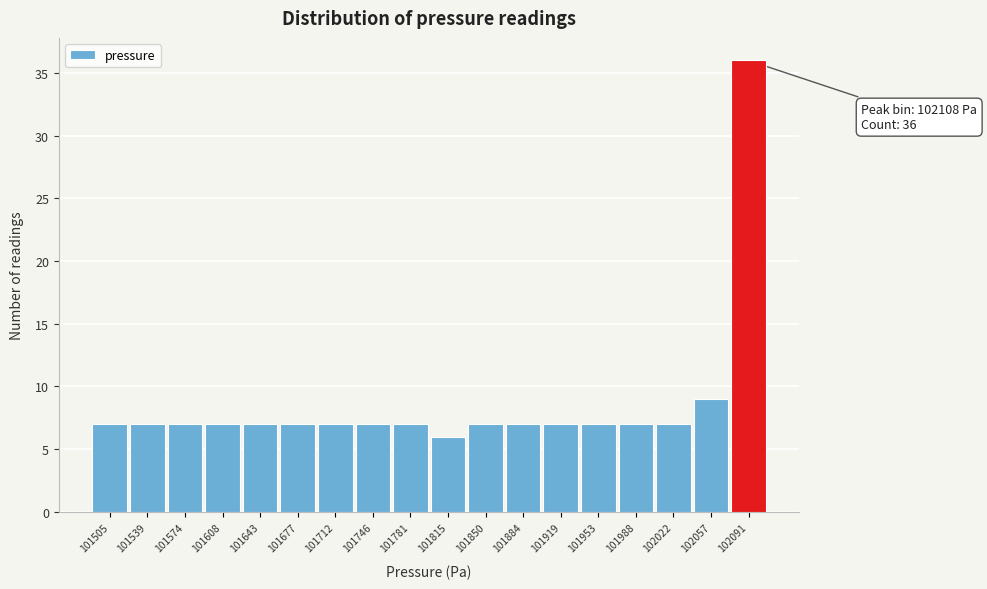

Reading right to left, what are all the values shown in this chart?

36	9	7	7	7	7	7	7	6	7	7	7	7	7	7	7	7	7